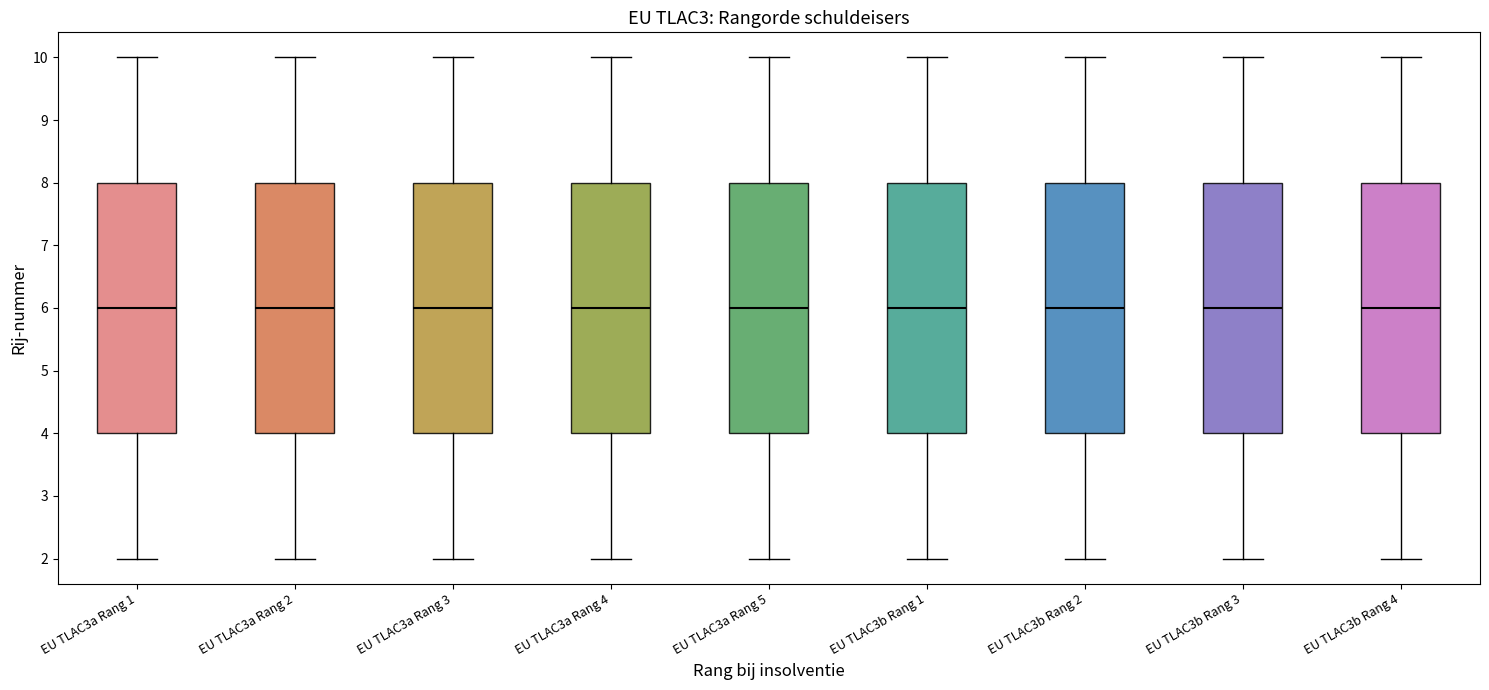

Reading left to right, read every box against the y-axis: the position of its median line, the range the box covers, and the ends of its whiskers. The values are not printed on the chart, so give them approximately, as read against the axis.

EU TLAC3a Rang 1: median 6, box 4 to 8, whiskers 2 to 10
EU TLAC3a Rang 2: median 6, box 4 to 8, whiskers 2 to 10
EU TLAC3a Rang 3: median 6, box 4 to 8, whiskers 2 to 10
EU TLAC3a Rang 4: median 6, box 4 to 8, whiskers 2 to 10
EU TLAC3a Rang 5: median 6, box 4 to 8, whiskers 2 to 10
EU TLAC3b Rang 1: median 6, box 4 to 8, whiskers 2 to 10
EU TLAC3b Rang 2: median 6, box 4 to 8, whiskers 2 to 10
EU TLAC3b Rang 3: median 6, box 4 to 8, whiskers 2 to 10
EU TLAC3b Rang 4: median 6, box 4 to 8, whiskers 2 to 10